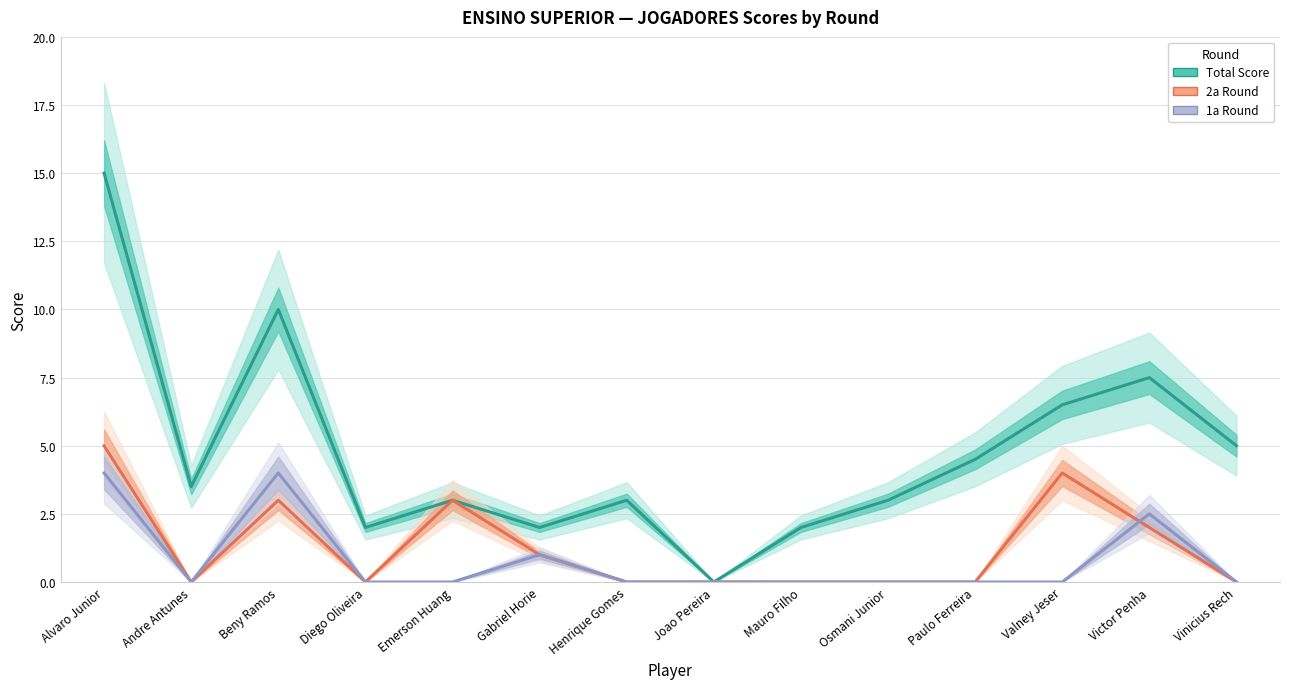

Does the chart have visible grid lines?

Yes